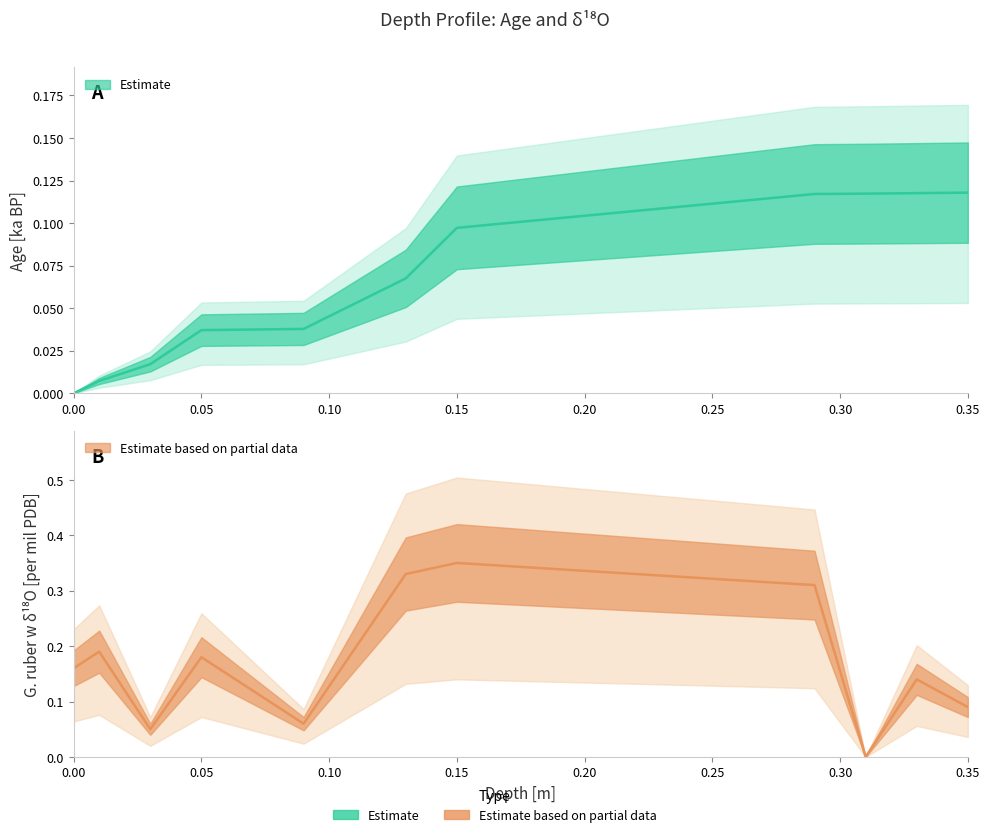

What is the total value across all series at 0.09?

0.1